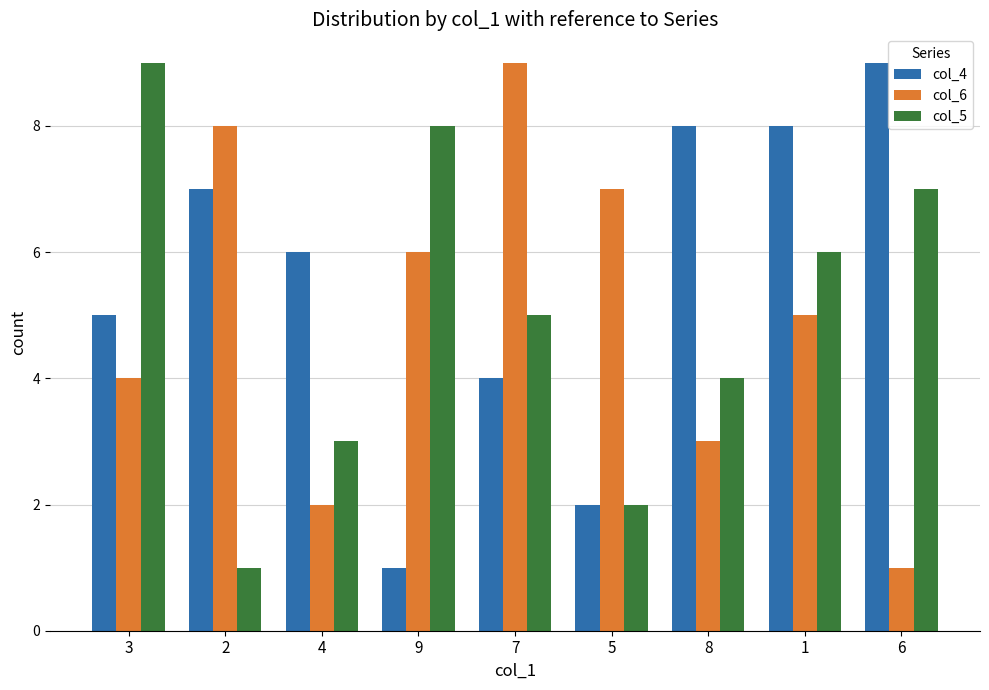

Are the bars horizontal?

No